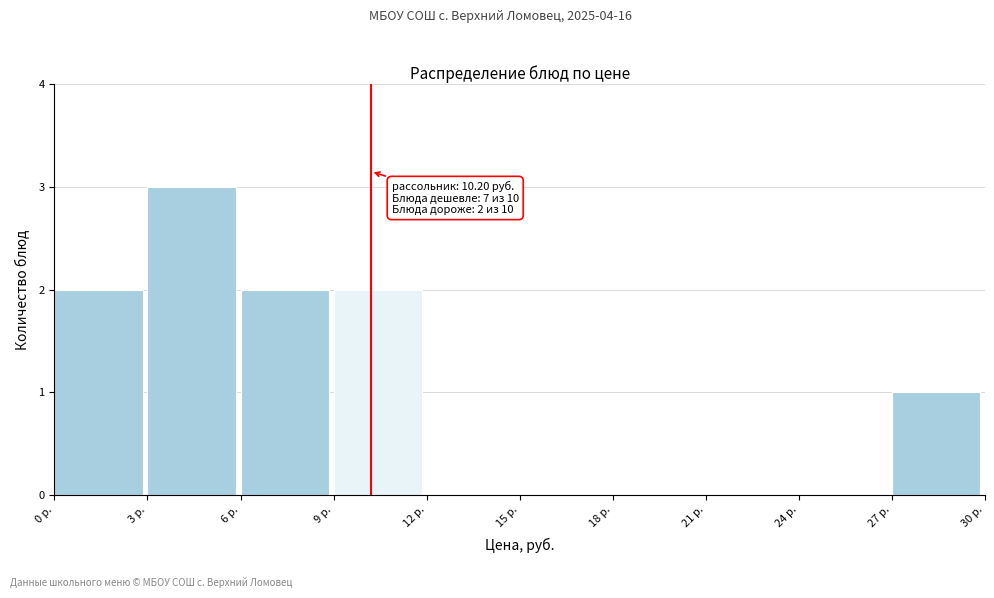

Over which range of the x-axis is the bar tallest?

3 to 6